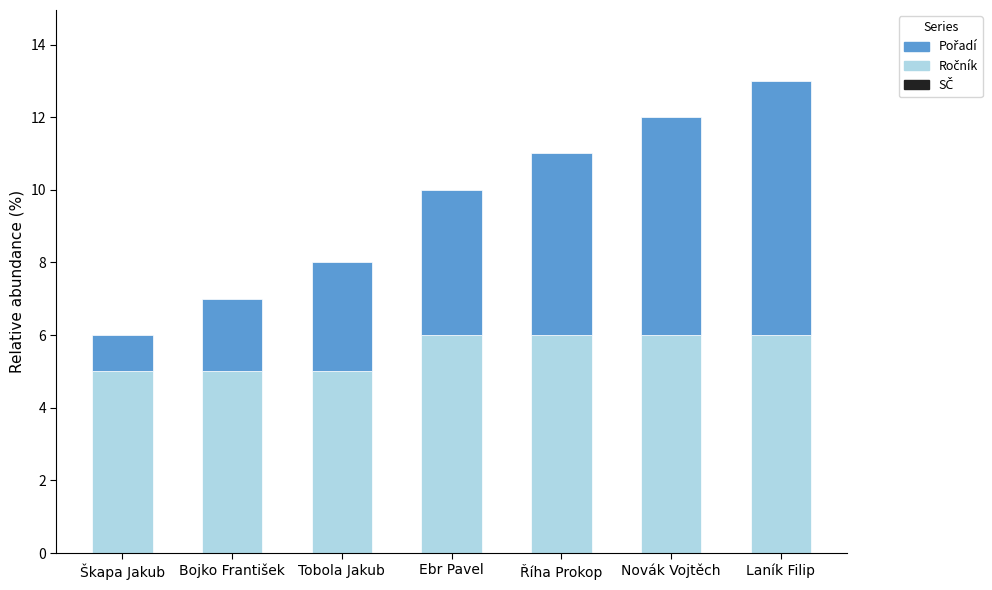

What is the total value across all series at Tobola Jakub?

8